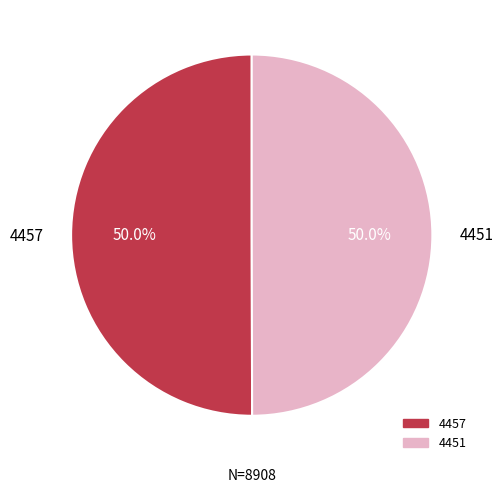

Approximately how many times larger is the value at 4457 compared to 4451?

1.0